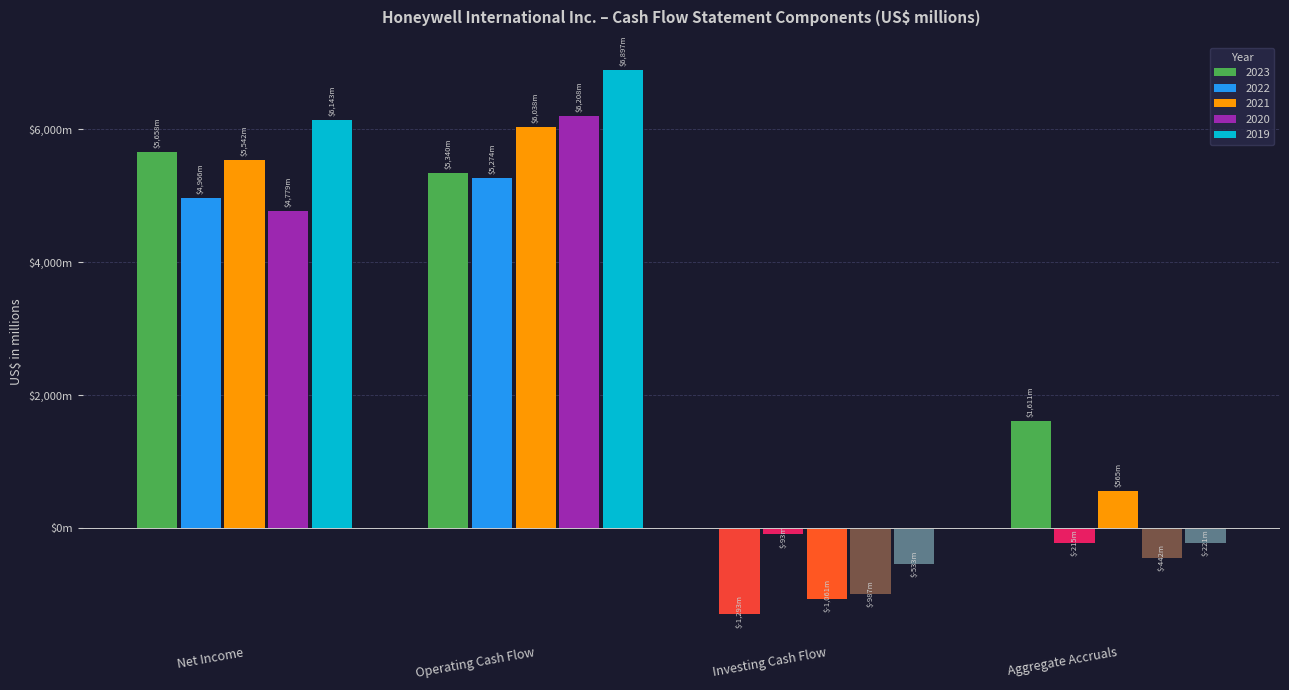

What is the value of the 2021 bar at the 2nd from the left?

6038